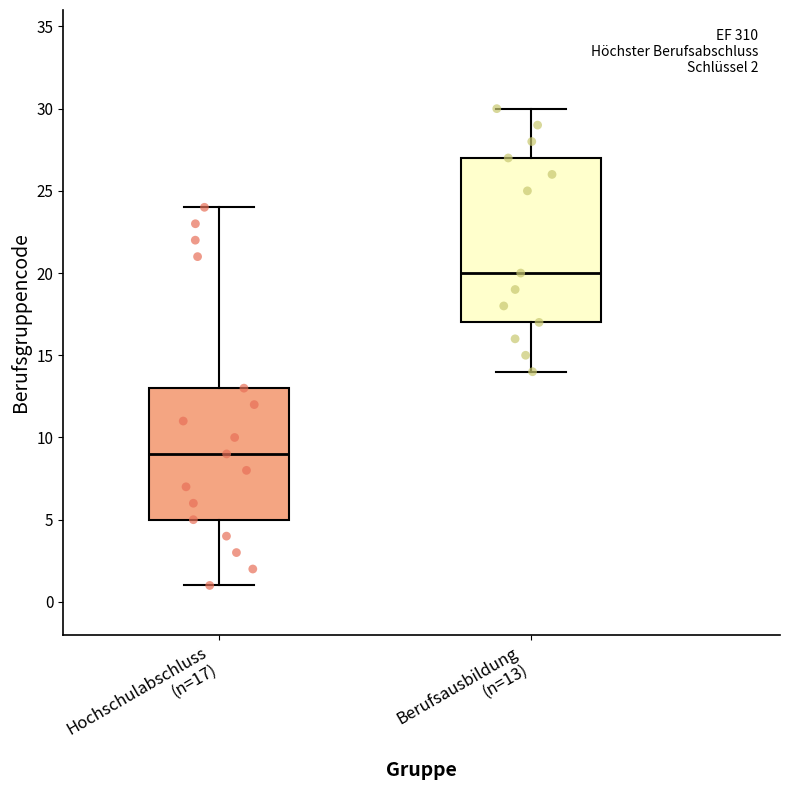

Comparing the boxes themselves (not the whiskers), which one is the tallest?

Berufsausbildung (n=13)